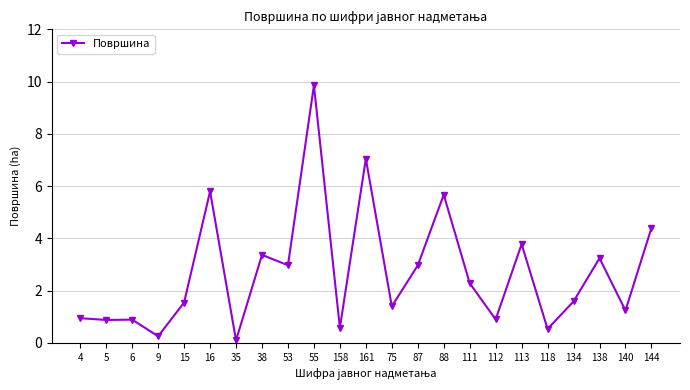

Between 134 and 9, which is larger?

134